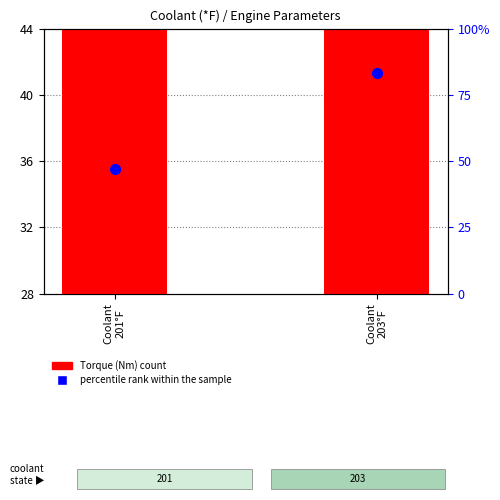

What are all the series names shown in the legend?

Torque (Nm), percentile rank within the sample